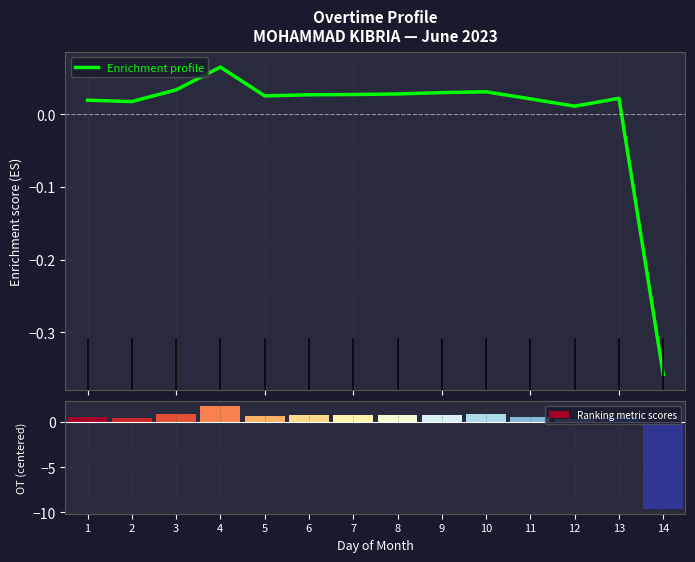

What is the minimum value shown in the chart?

-9.6